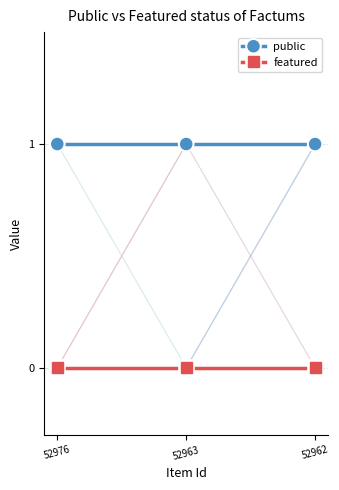

Reading left to right, transcribe all the data shown in this chart.

public: 52976=1	52963=1	52962=1
featured: 52976=0	52963=0	52962=0